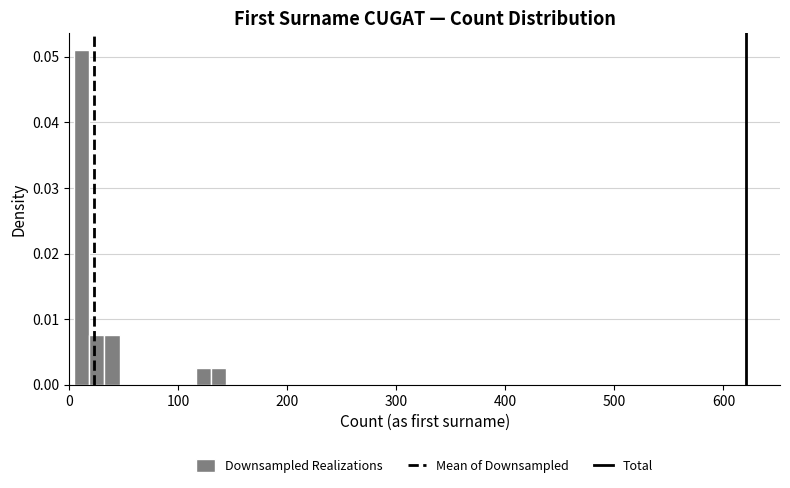

Read against the x-axis, roughly where is the centre of the tallest bar?

10